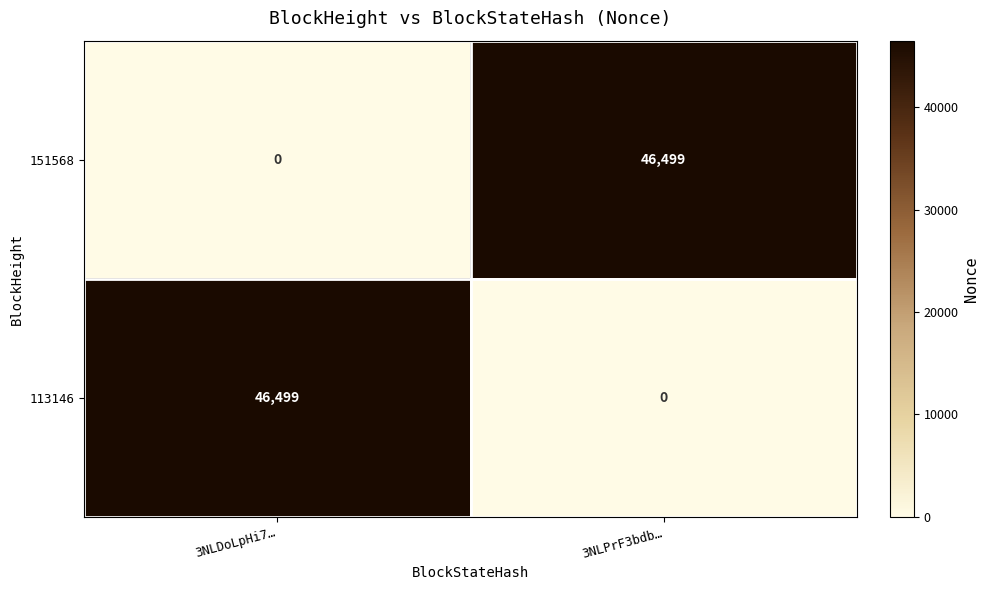

List the labels in order of 113146 value, largest first.

3NLDoLpHi7…, 3NLPrF3bdb…